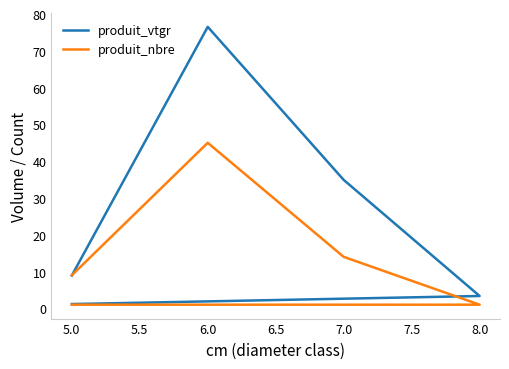

Does the chart display data point markers on the line(s)?

No